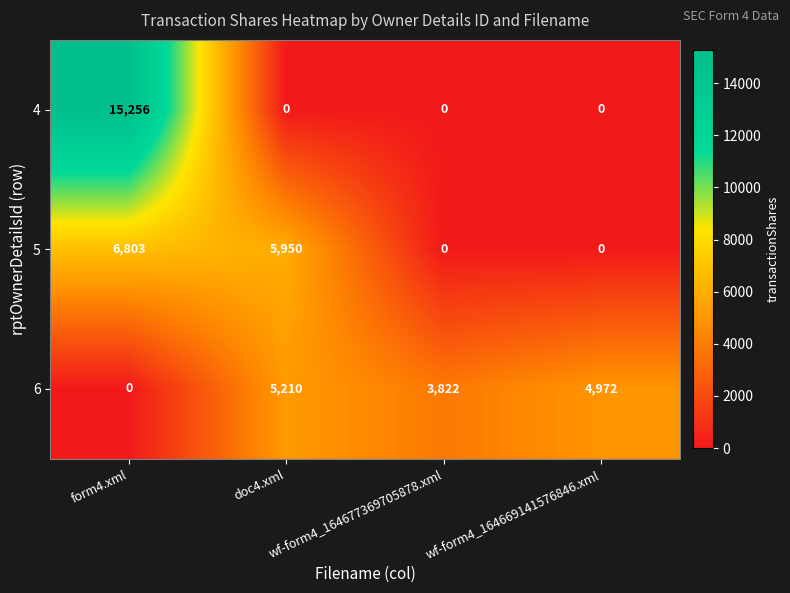

Which series has the largest range (max minus min)?

4